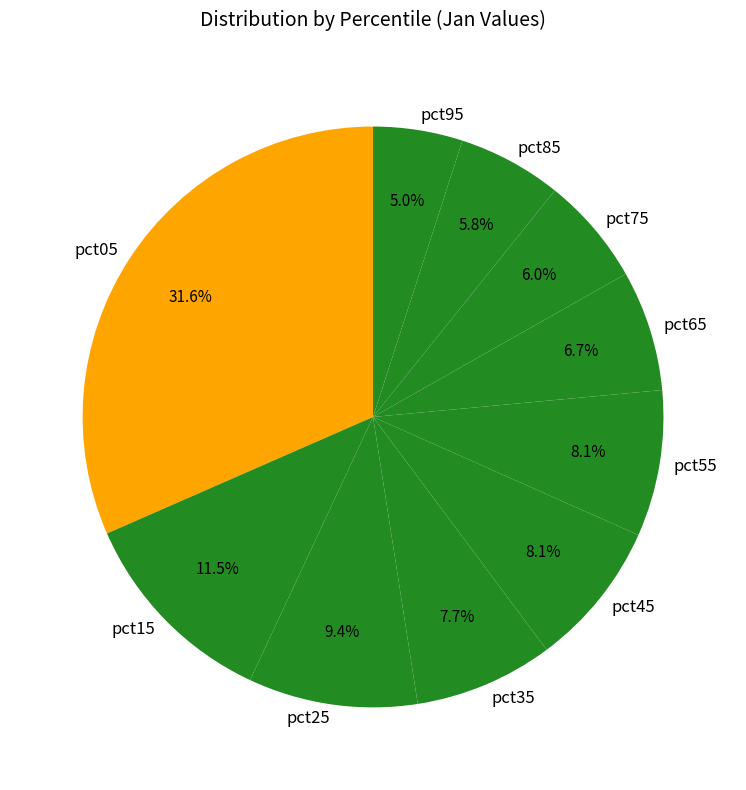

What portion of the pie excludes pct85?

94.2%